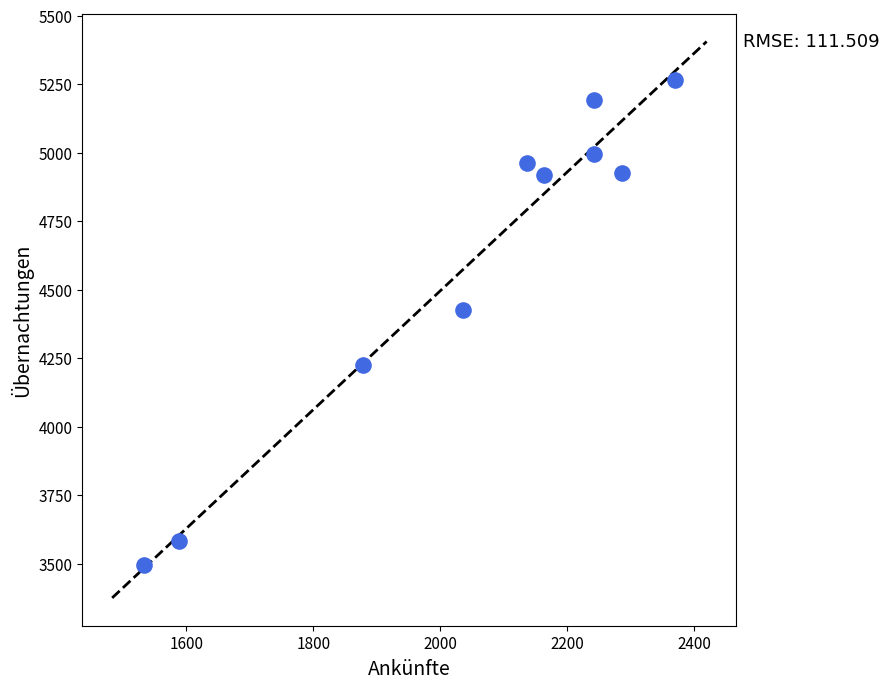

What Y value in the scatter plot is closest to 4380?

4425.0